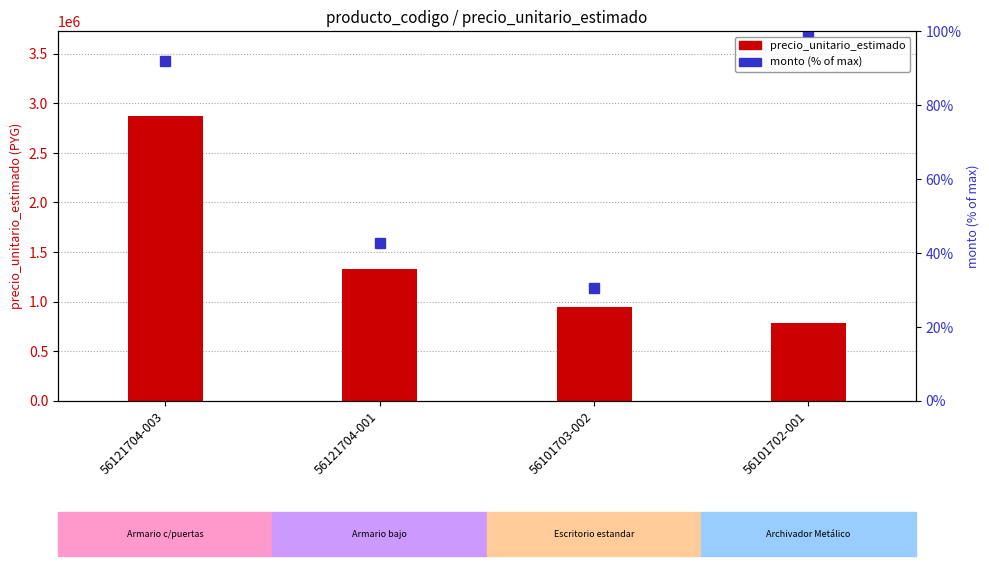

What is the total value across all series at 56101702-001?

780100.0